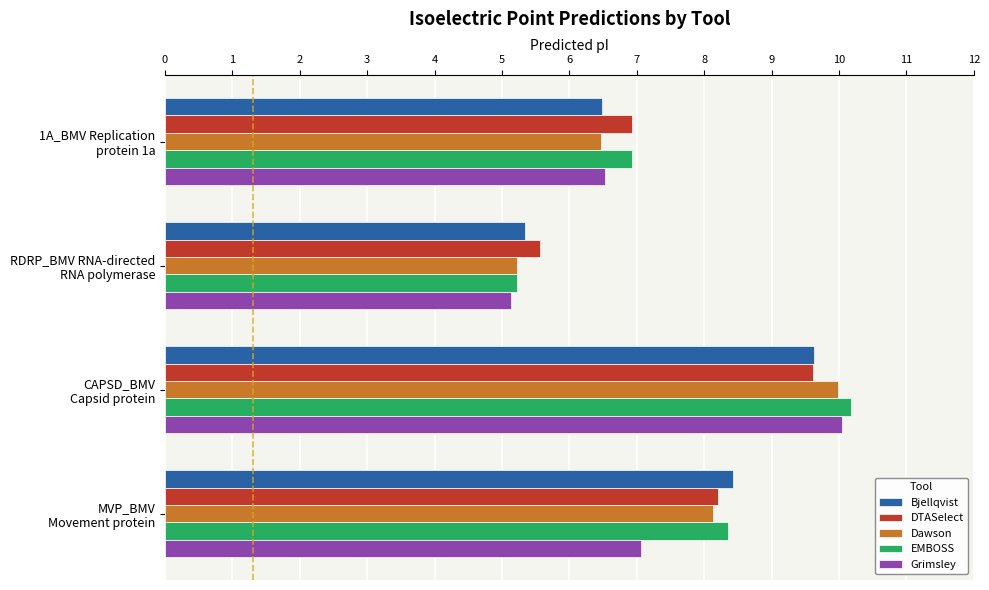

At which category is the sum across all series the highest?

CAPSD_BMV
Capsid protein